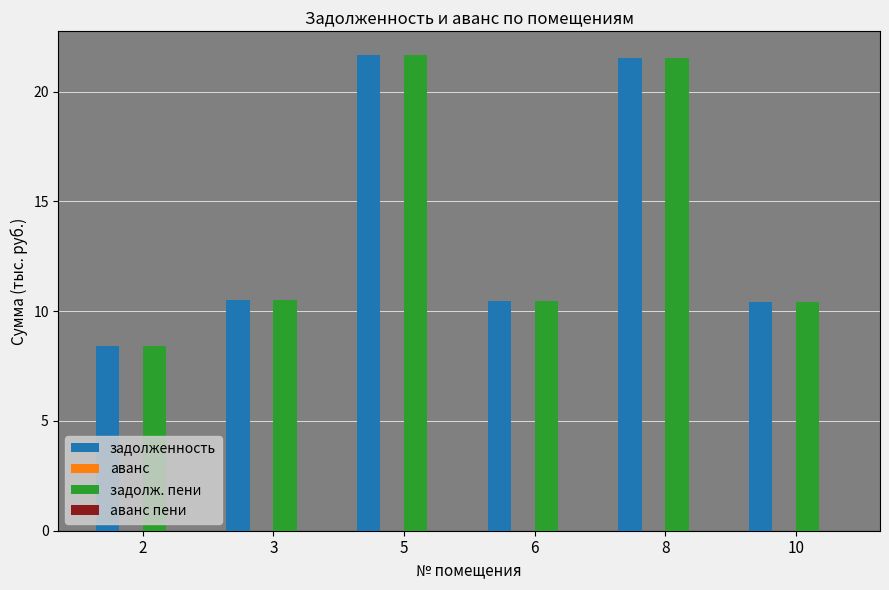

What is the difference between the maximum and minimum values in the задолженность series?

13.2